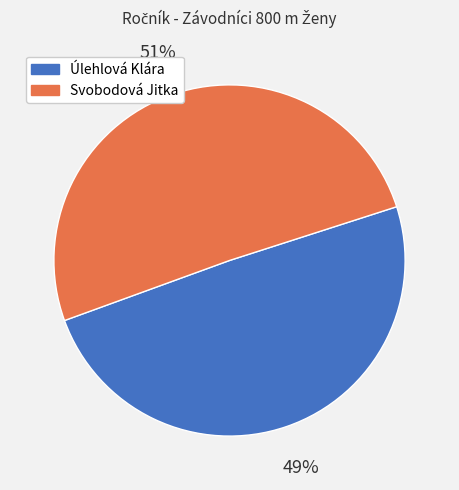

Do Úlehlová Klára and Svobodová Jitka together represent more than half of the pie?

Yes